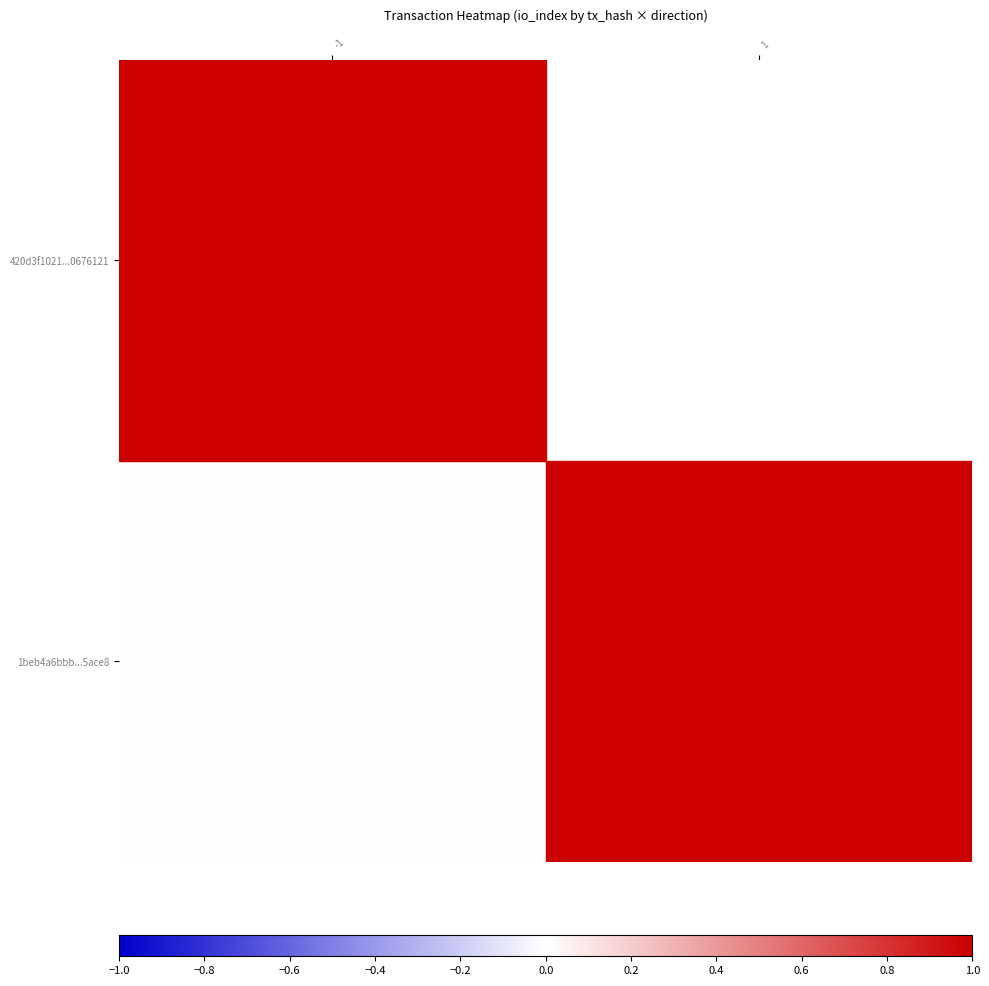

Which series has the widest spread of values?

420d3f1021...0676121